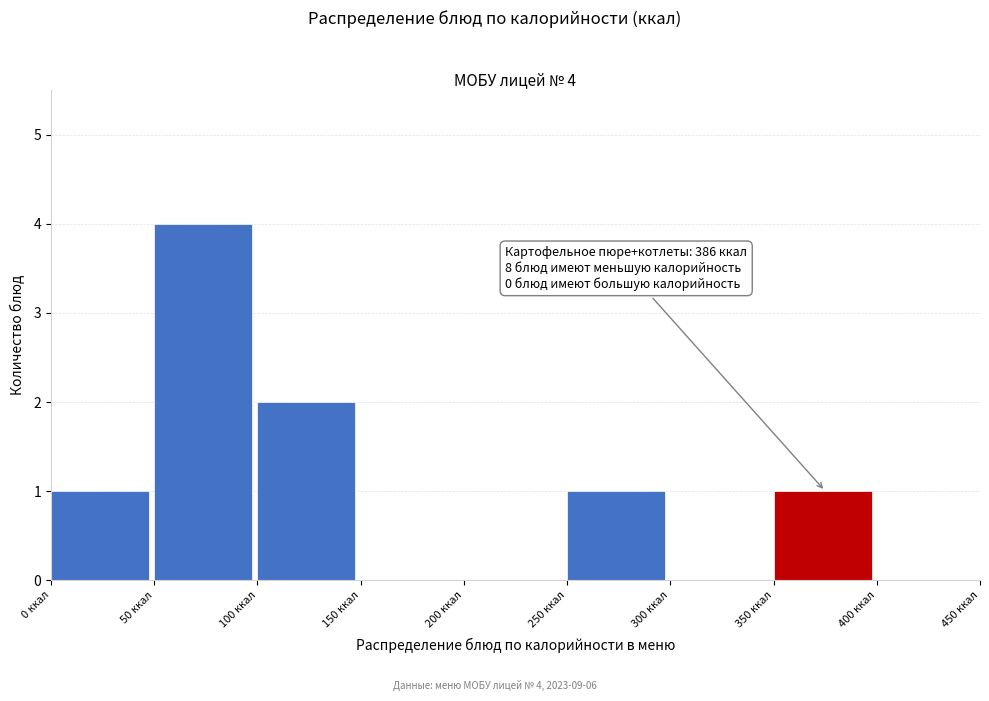

Which range on the x-axis has the tallest bar?

50 to 100